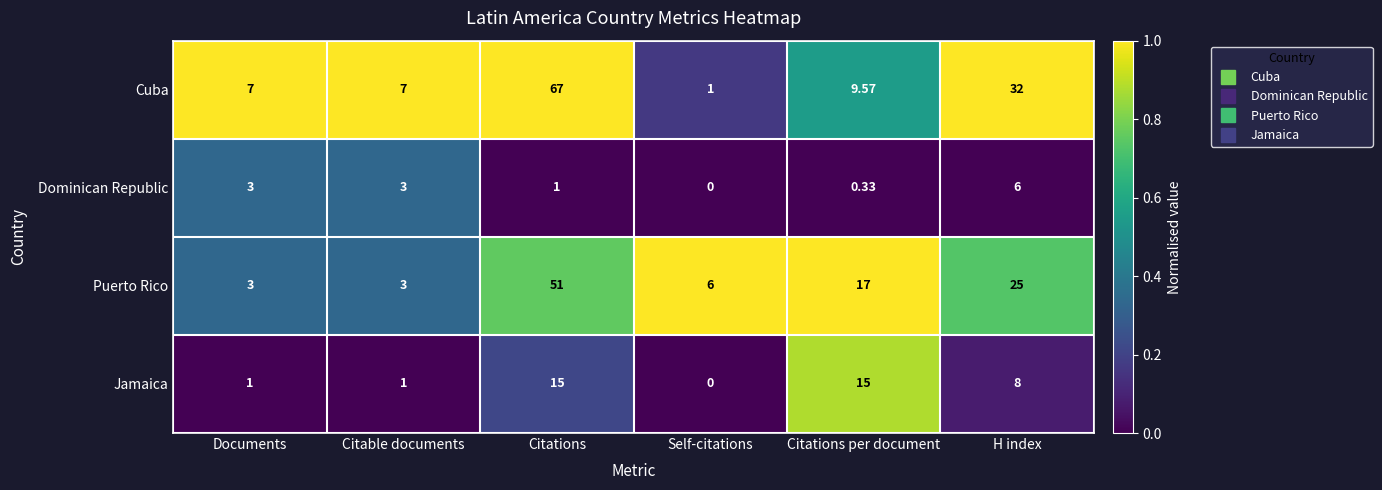

Rank the series at Citations per document from highest to lowest value.

Puerto Rico, Jamaica, Cuba, Dominican Republic